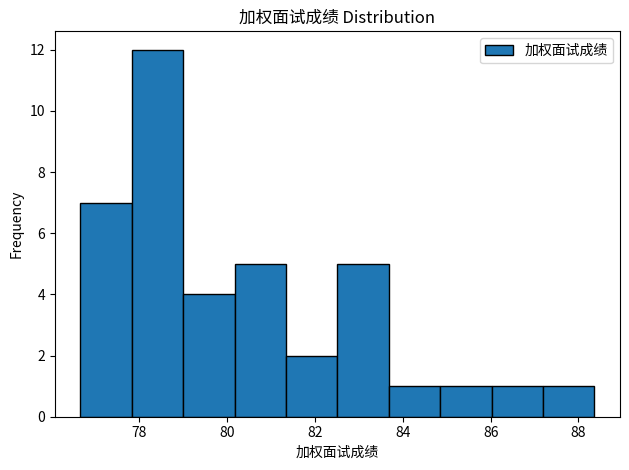

Reading left to right, list every bar in this chart as the range it spans on the x-axis followed by its height. Neither the bar edges nor the heights are printed on the chart, so give them approximately, as read against the axes.

76.6 to 77.8: 7
77.8 to 79.0: 12
79.0 to 80.2: 4
80.2 to 81.4: 5
81.4 to 82.6: 2
82.6 to 83.6: 5
83.6 to 84.8: 1
84.8 to 86.0: 1
86.0 to 87.2: 1
87.2 to 88.4: 1